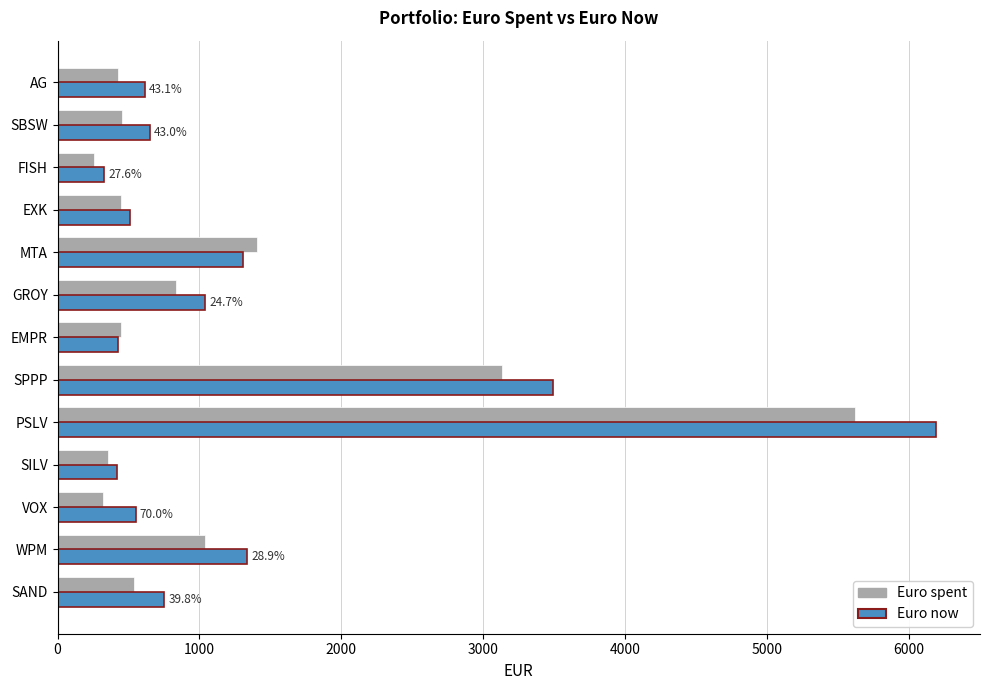

What is the difference between the maximum and minimum values in the Euro spent series?

5366.0